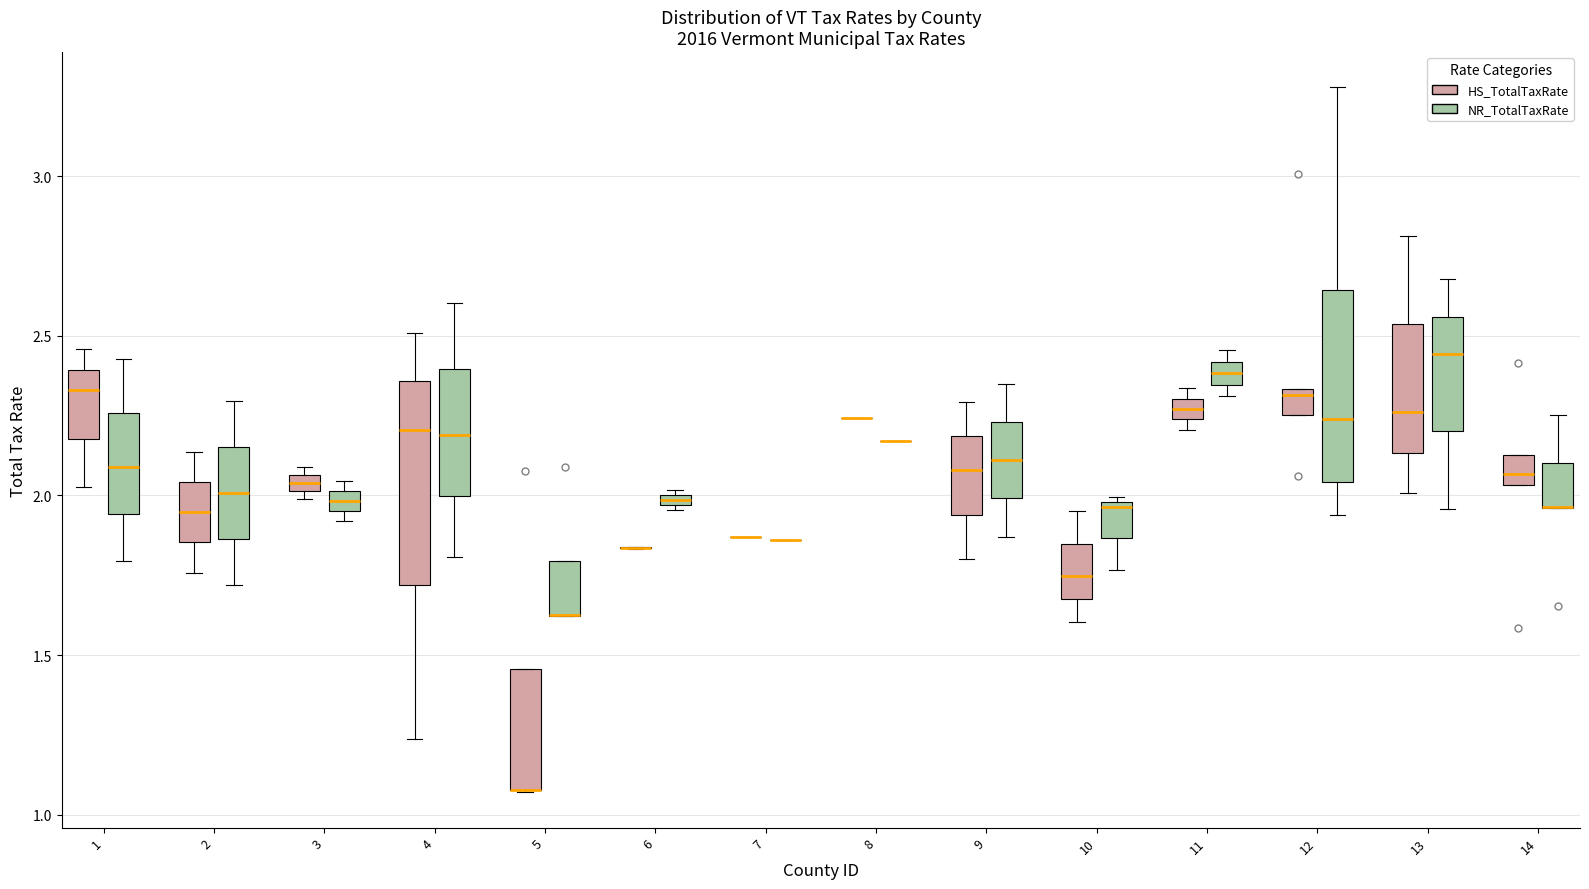

Where is the upper edge of the box for 14 (NR_TotalTaxRate) on the y-axis? The values are not printed on the chart, so give them approximately, as read against the axis.

2.10